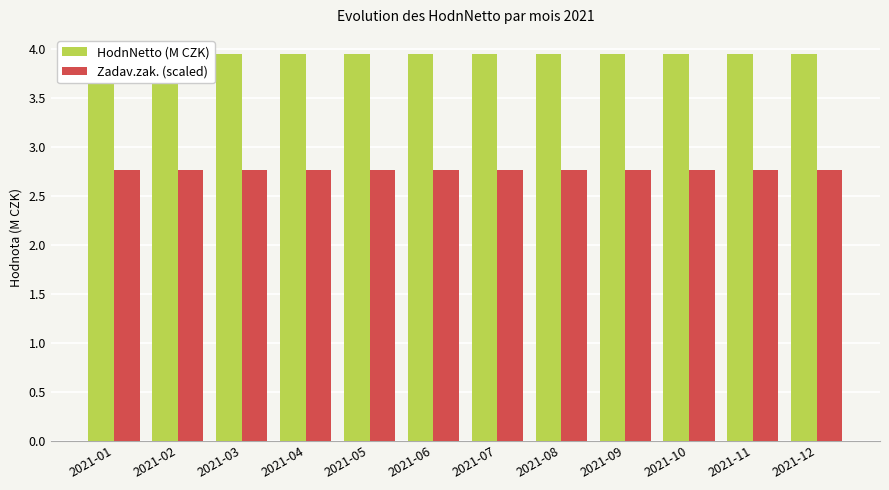

Which category has the highest value across all series?

2021-01